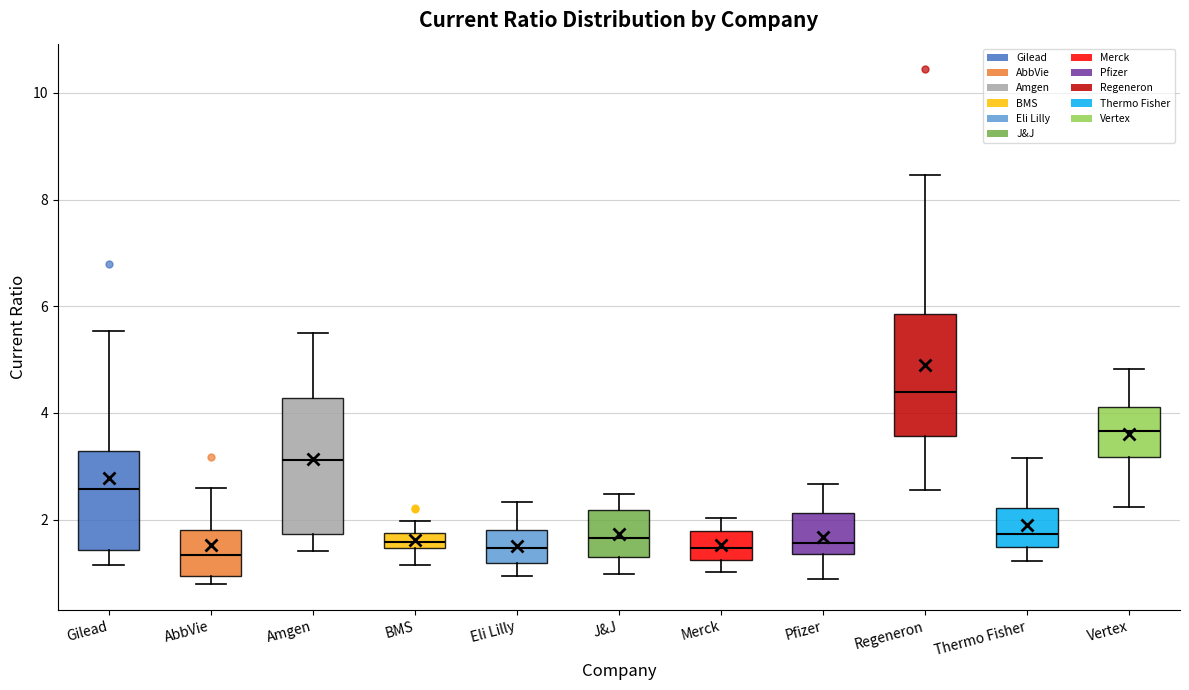

Which box is the tallest, from its lower edge to its upper edge?

Amgen